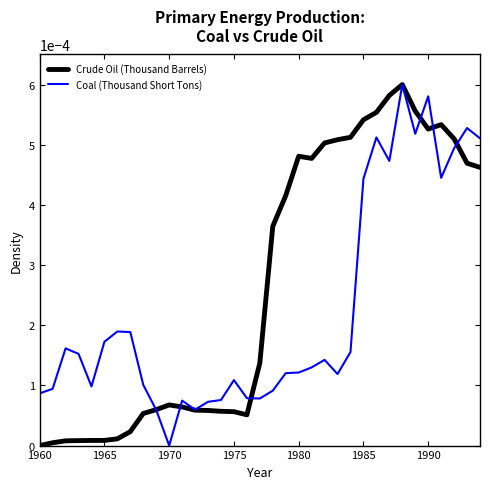

Rank the series by their average value, from highest to lowest.

Crude Oil (Thousand Barrels), Coal (Thousand Short Tons)